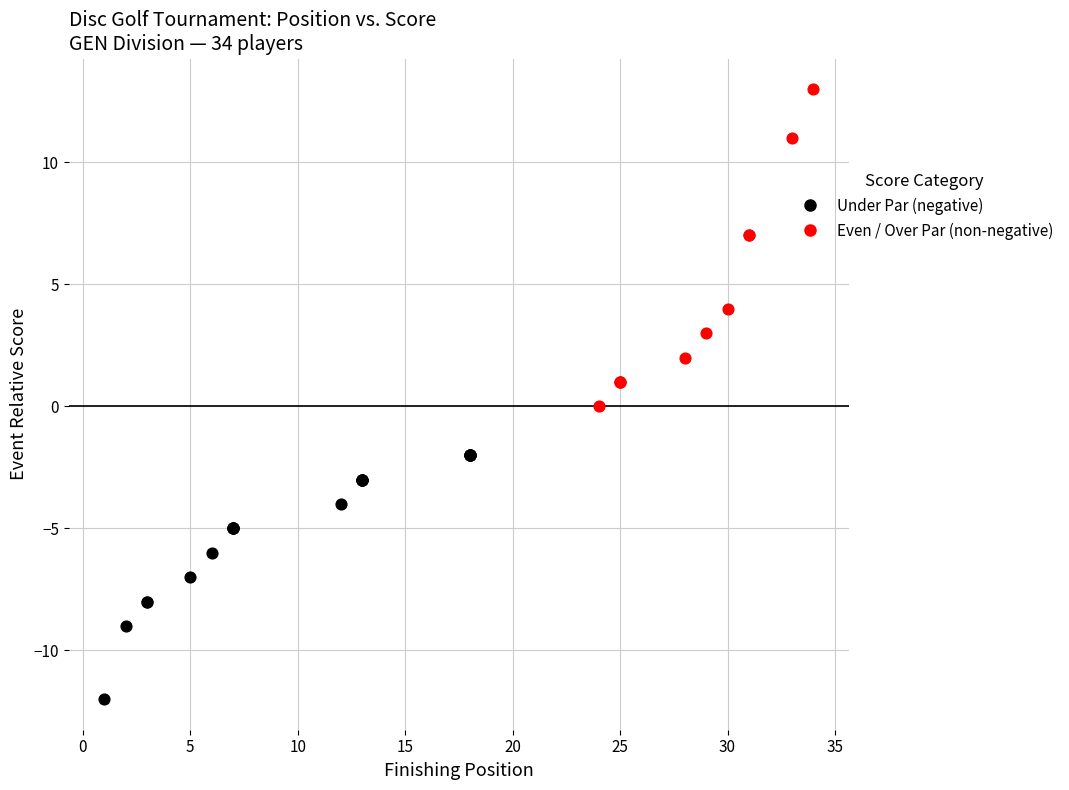

Which series contains the lowest Y value?

Under Par (negative)